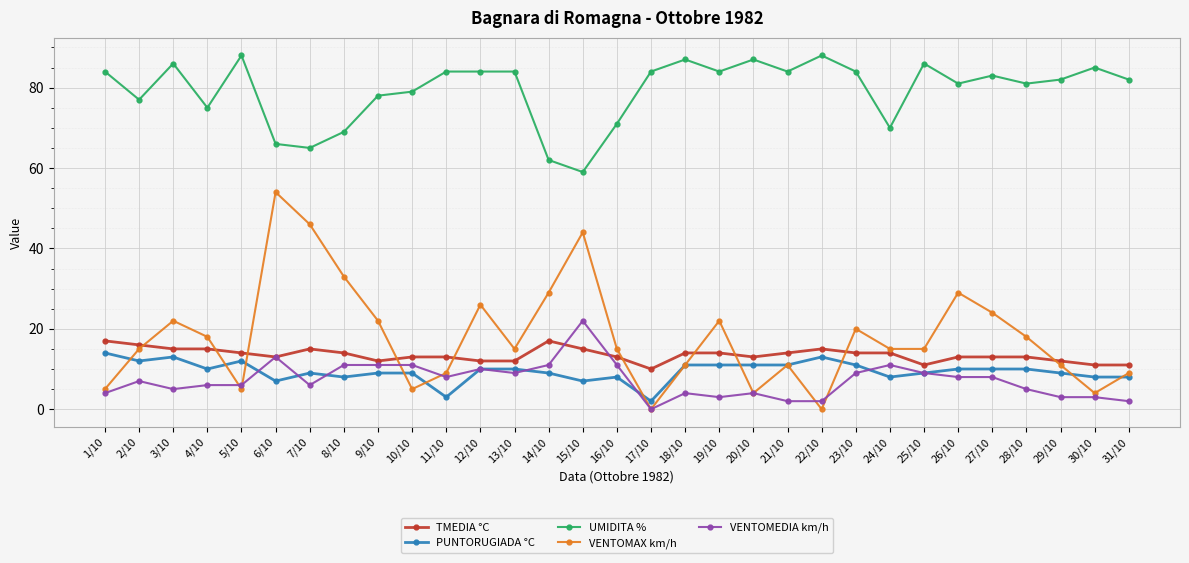

At which category does VENTOMAX km/h reach its first local peak?

3/10